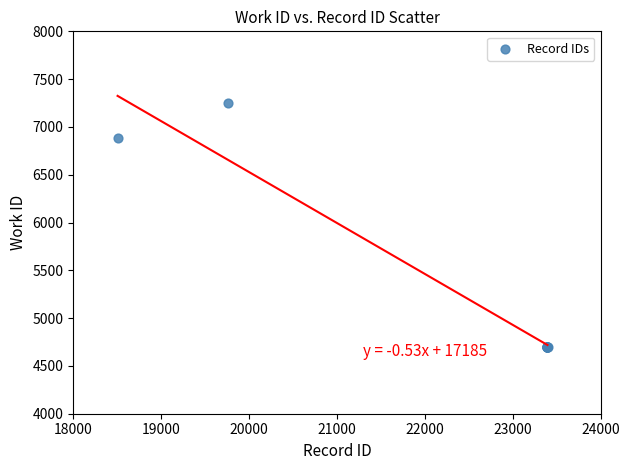

What Y value in the scatter plot is closest to 5978?

6879